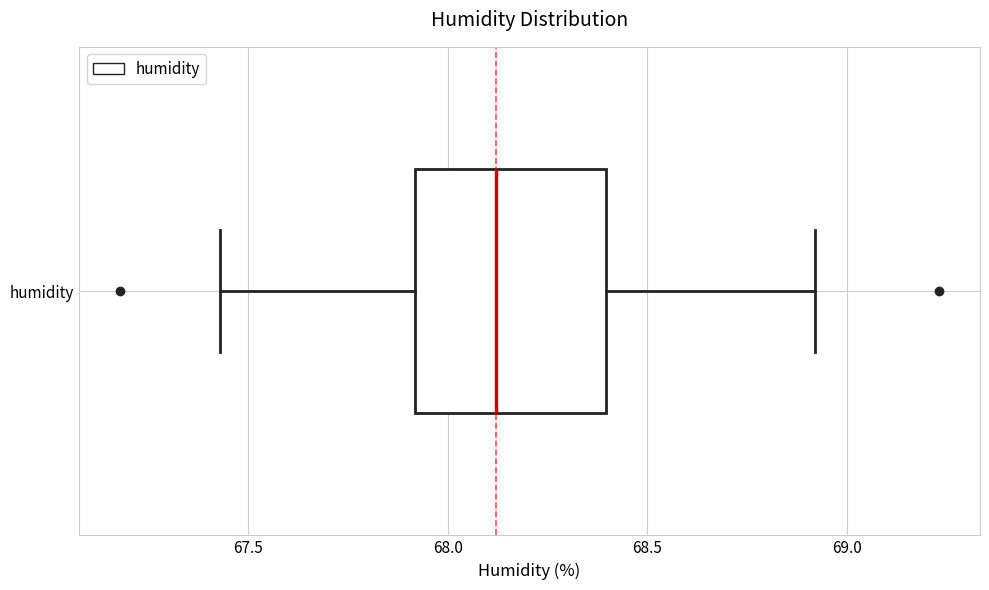

Transcribe this box plot: give where the median line is, the range the box spans, and where the two whiskers end, as read against the x-axis. The values are not printed on the chart, so give them approximately, as read against the axis.

median 68.10, box 67.90 to 68.40, whiskers 67.45 to 68.90